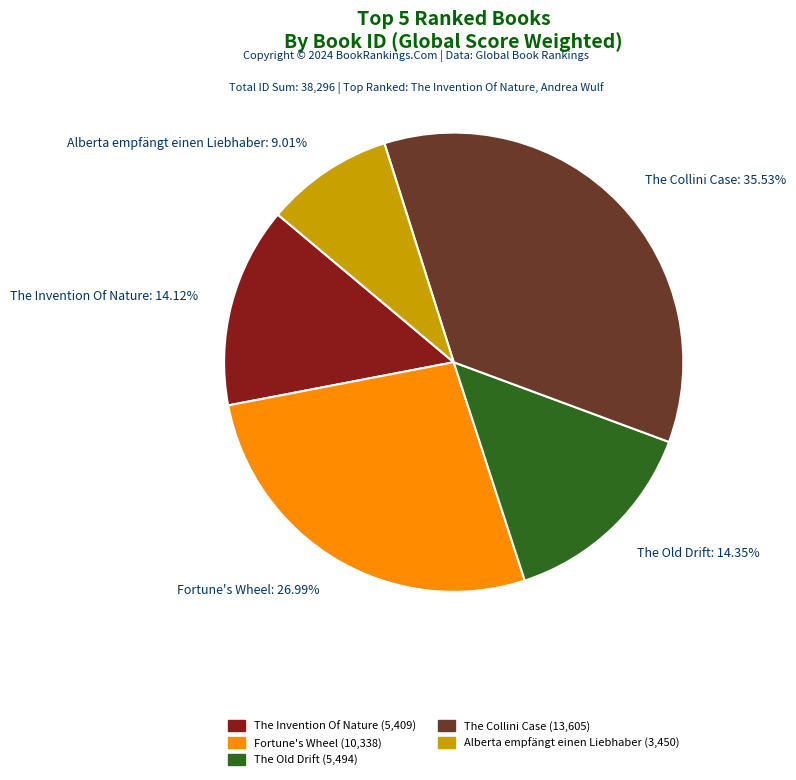

Is there a majority slice in this chart?

No